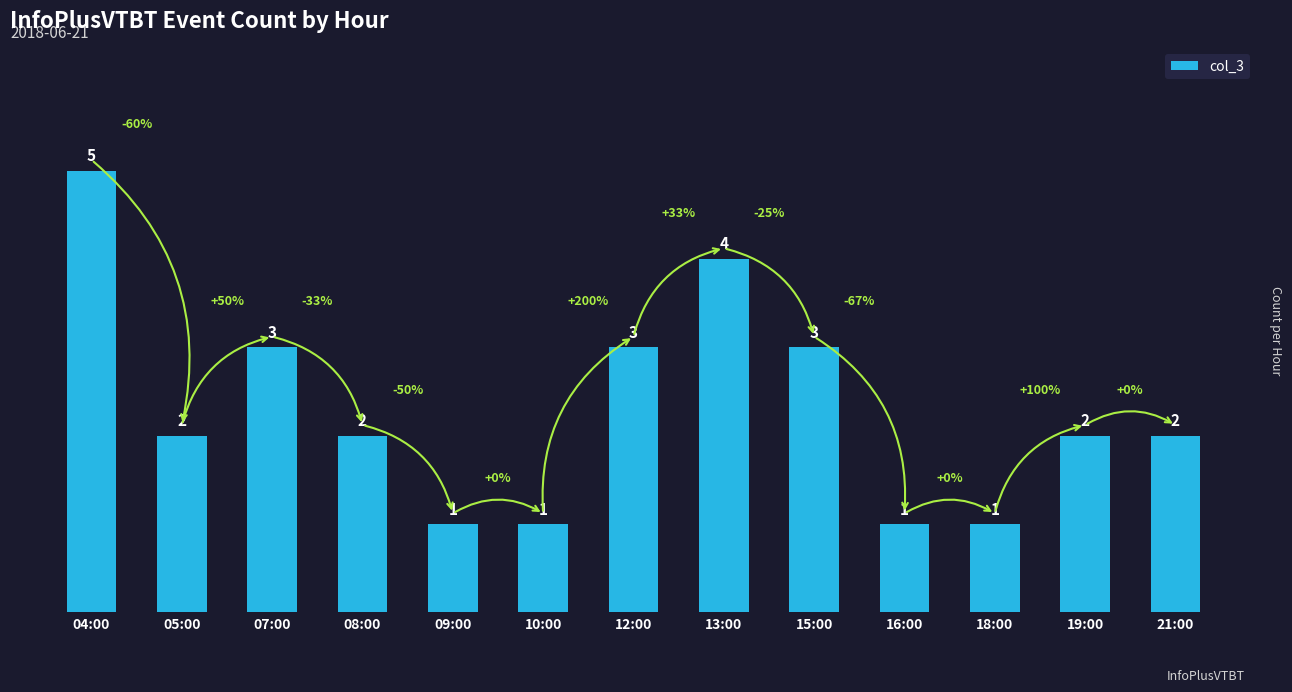

What is the greatest value displayed?

5